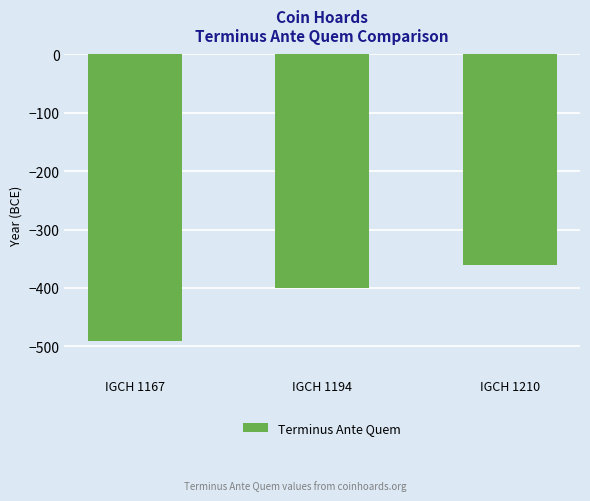

Where is the data nearest to the value -425?

IGCH 1194